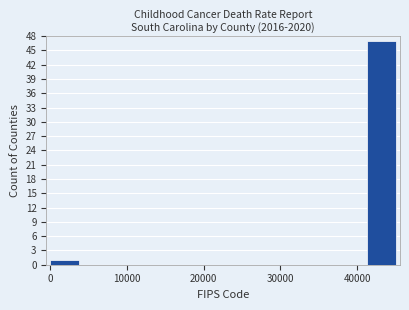

Read against the x-axis, roughly where is the centre of the tallest bar?

43000